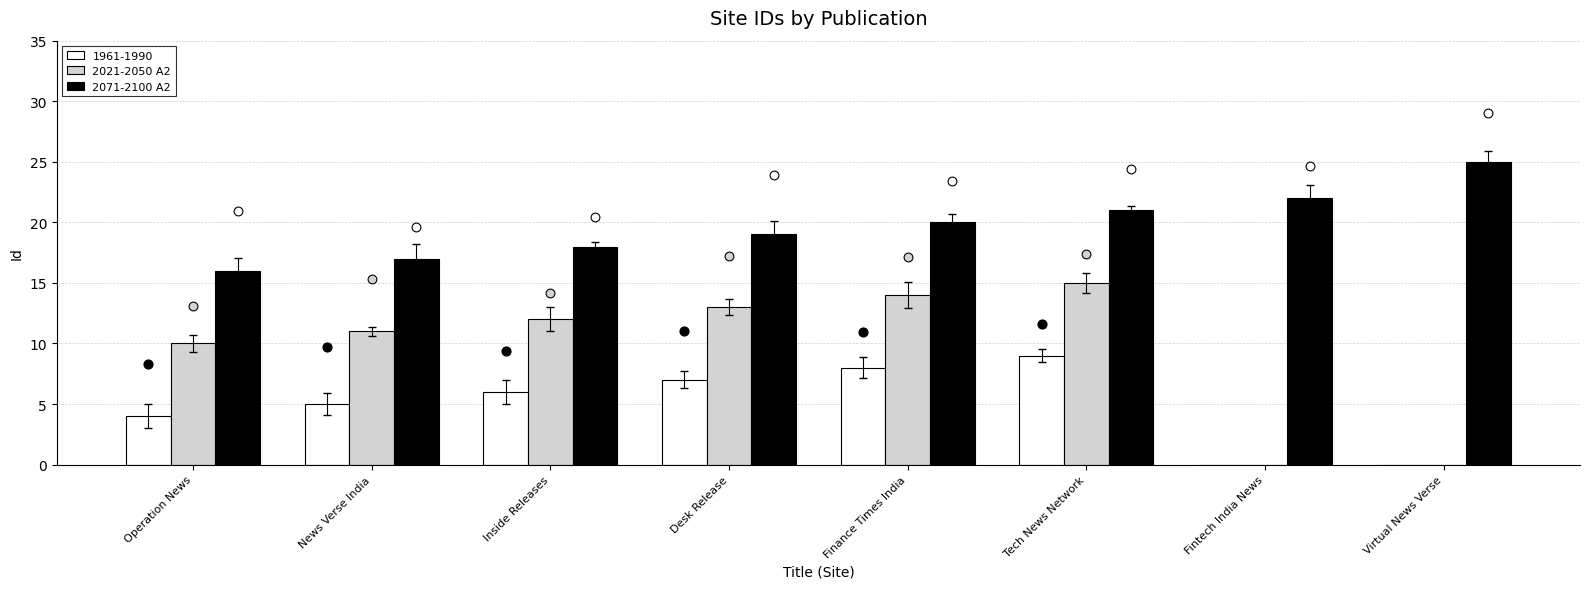

Which series has the largest total across all categories?

2071-2100 A2